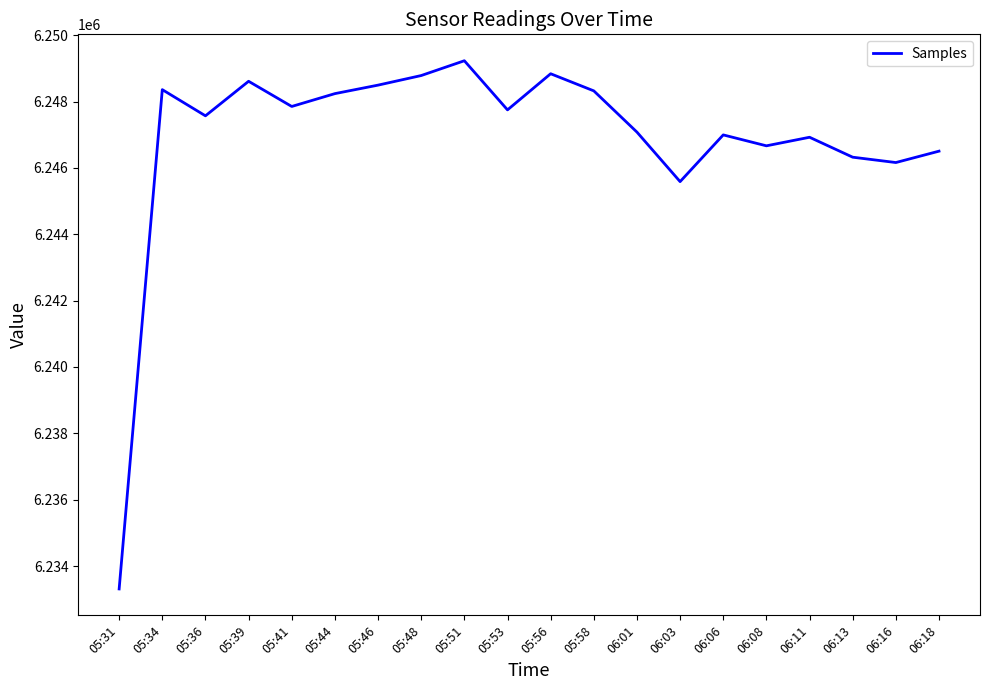

What is the difference between the maximum and minimum values?

15919